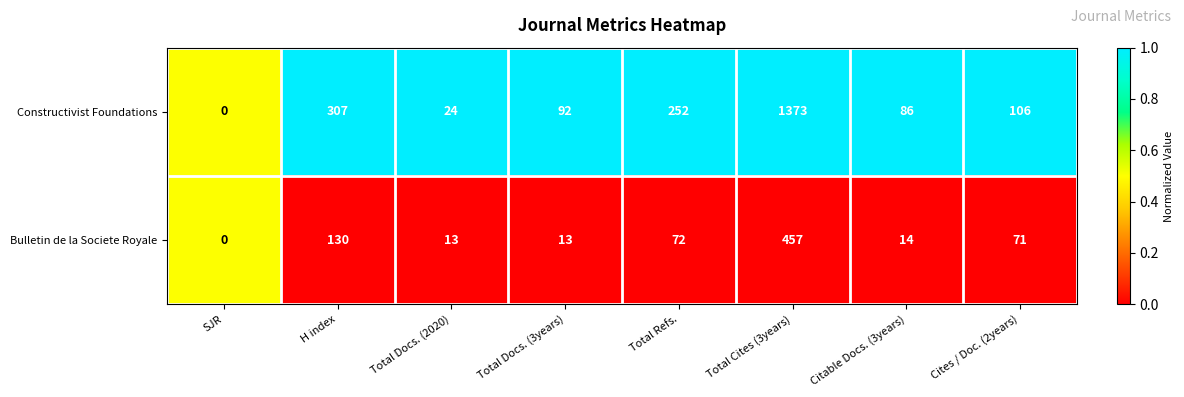

How many distinct data groups are displayed?

2